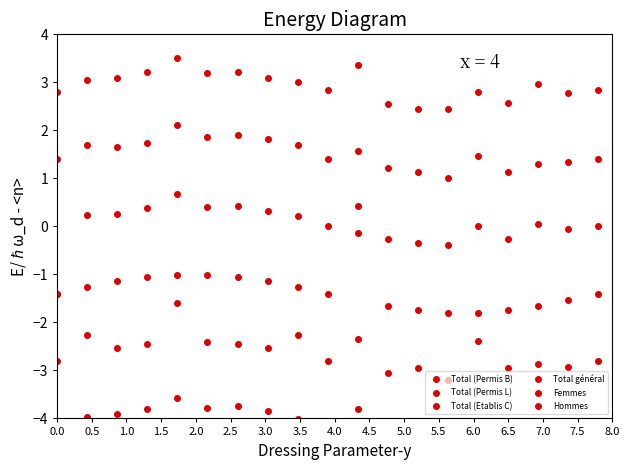

What is the label of the 16th point from the right?

1.5